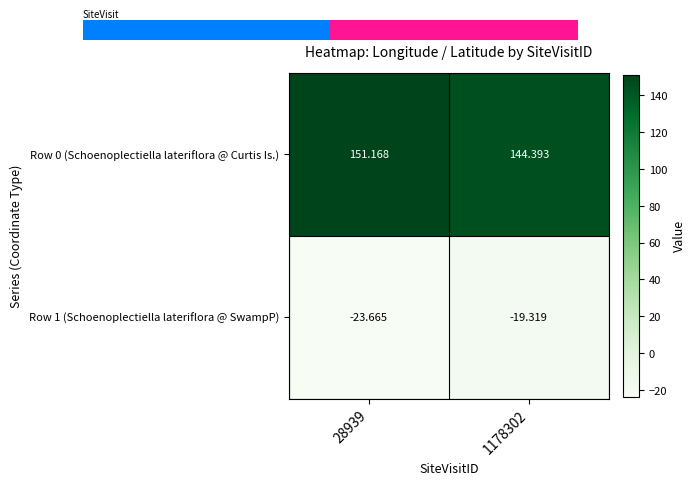

Rank the series by their average value, from lowest to highest.

Row 1 (Schoenoplectiella lateriflora @ SwampP), Row 0 (Schoenoplectiella lateriflora @ Curtis Is.)